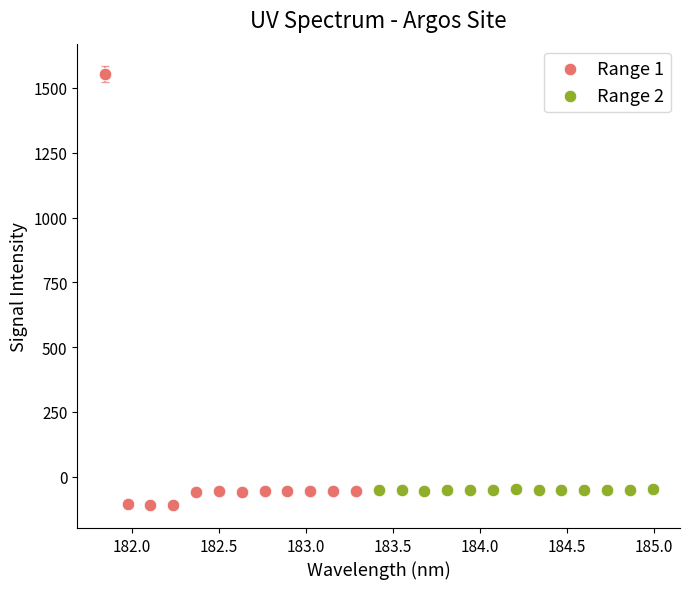

Which series has the widest spread of Y values?

Range 1